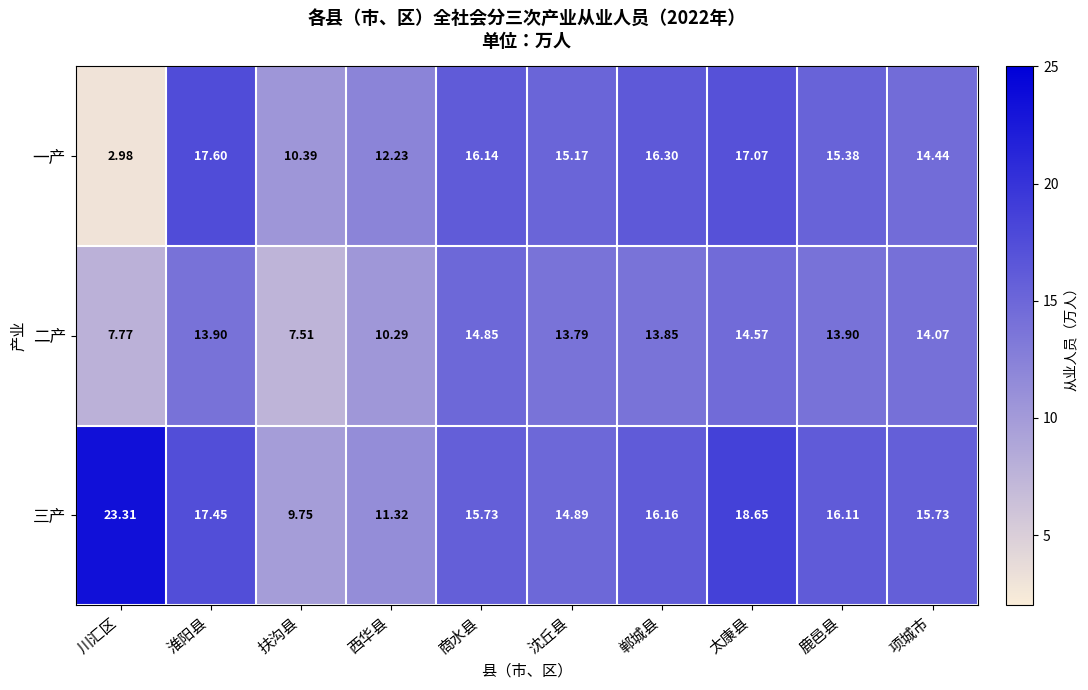

At which label does 二产 reach its peak?

商水县